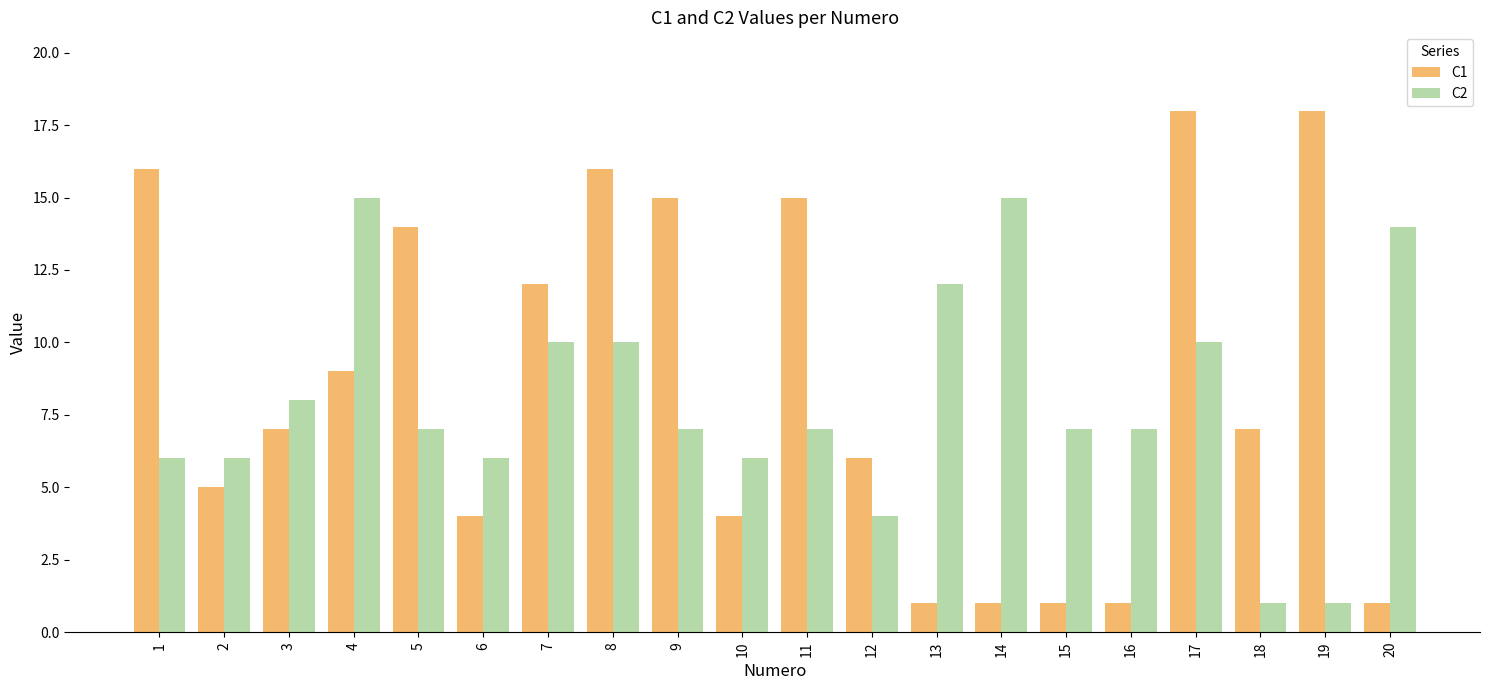

How many bars are there in each group?

2